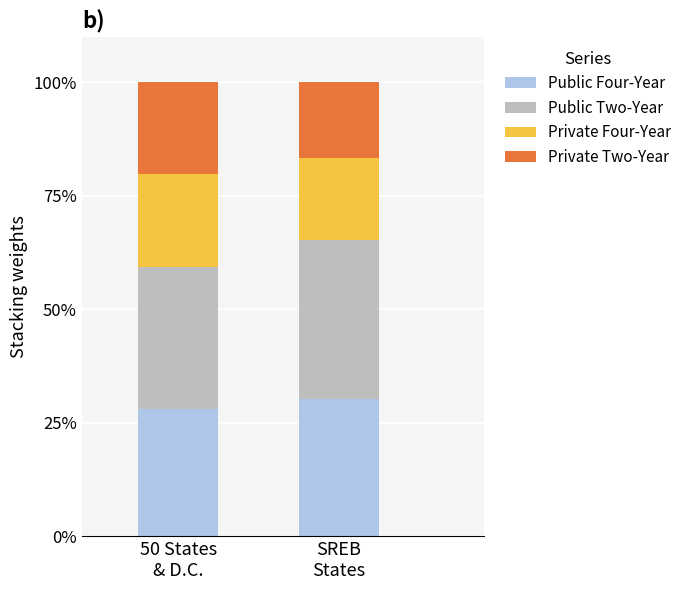

Reading left to right, list the values for the Public Four-Year series.

28.1	30.3